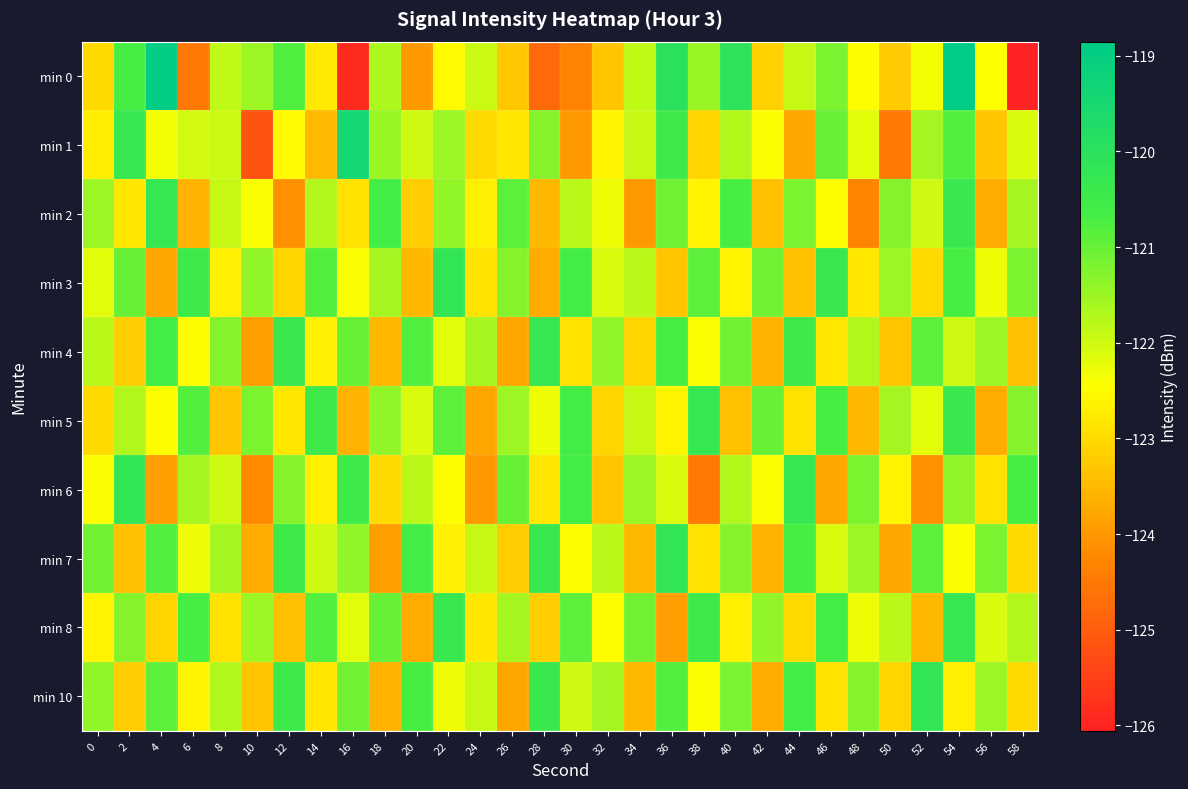

Between 14 and 22, which series saw the biggest shift?

min 1